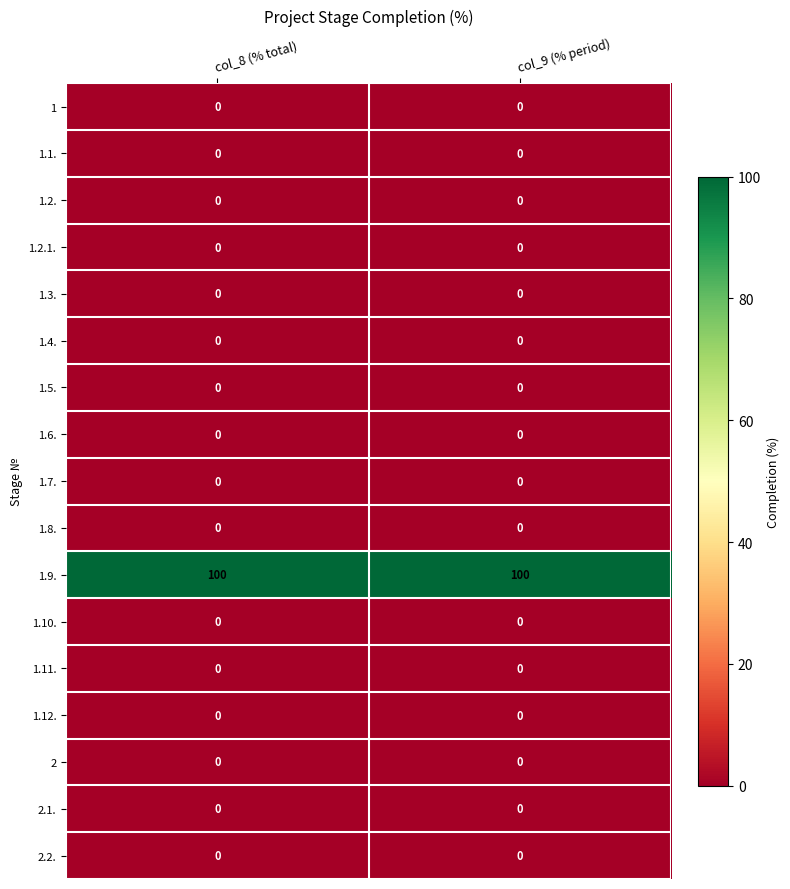

What is the difference between the highest and lowest values at col_8 (% total)?

100